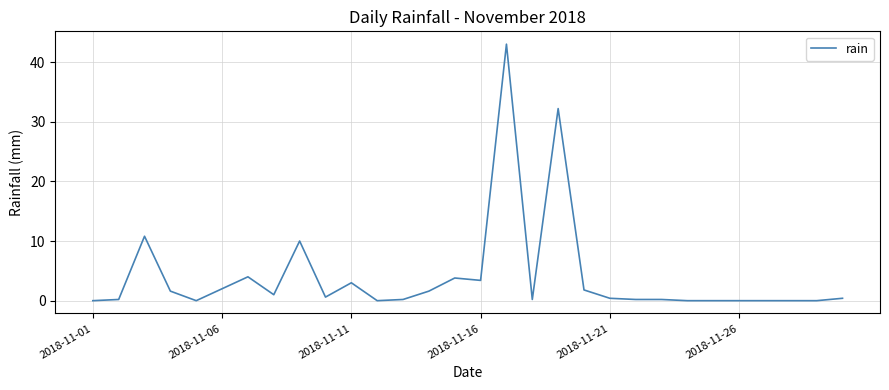

What is the greatest value displayed?

43.0